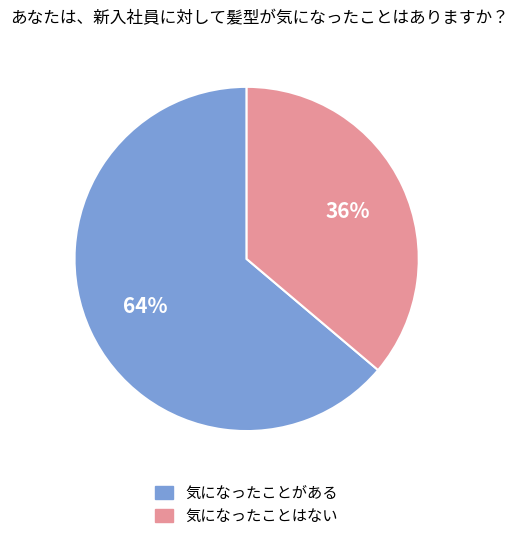

To the nearest percent, what is the average slice percentage?

50%